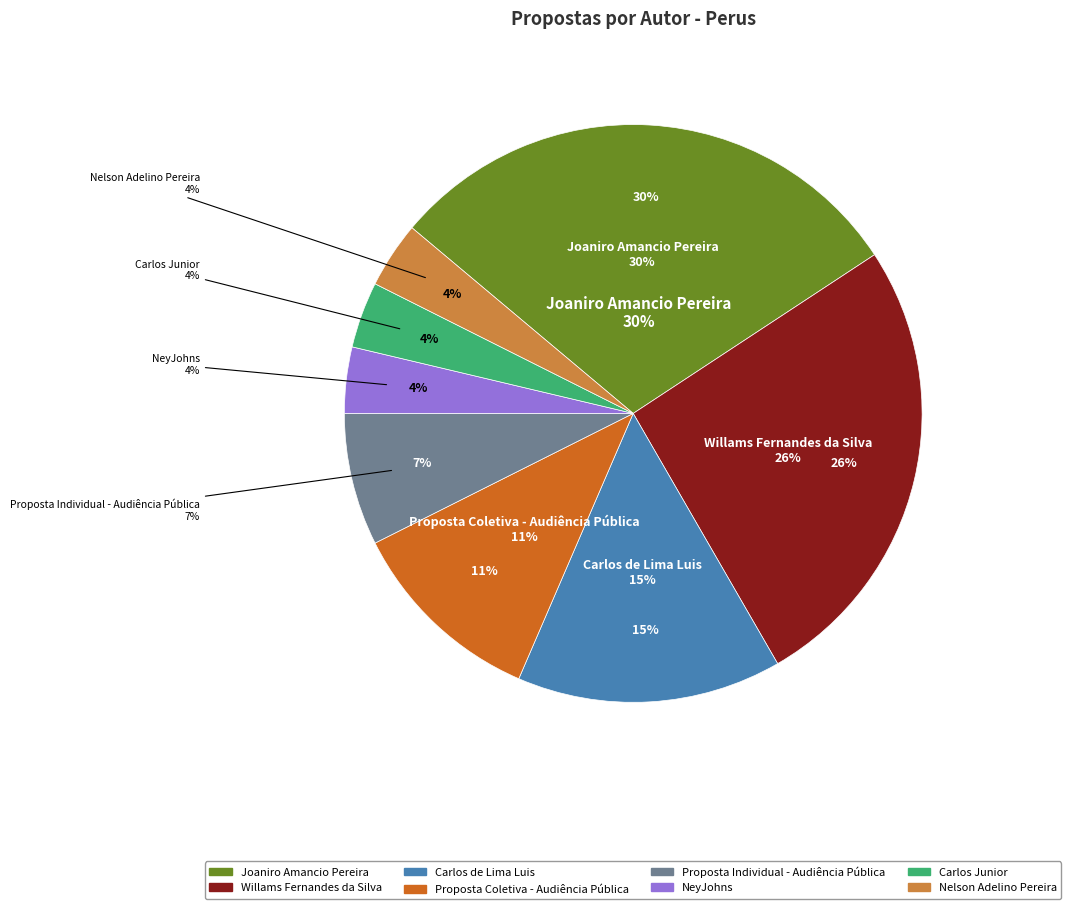

Rank the categories by value from lowest to highest.

NeyJohns, Carlos Junior, Nelson Adelino Pereira, Proposta Individual - Audiência Pública, Proposta Coletiva - Audiência Pública, Carlos de Lima Luis, Willams Fernandes da Silva, Joaniro Amancio Pereira